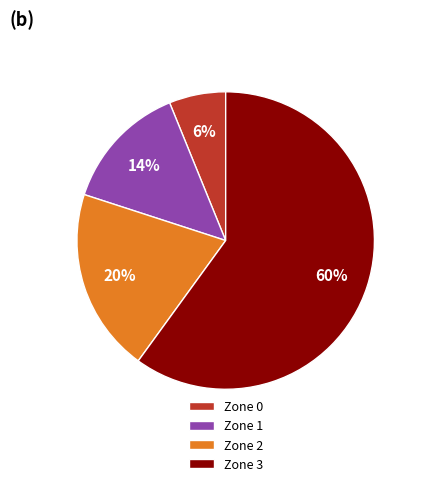

To the nearest percent, what is the difference between the largest and smallest slice percentages?

54%